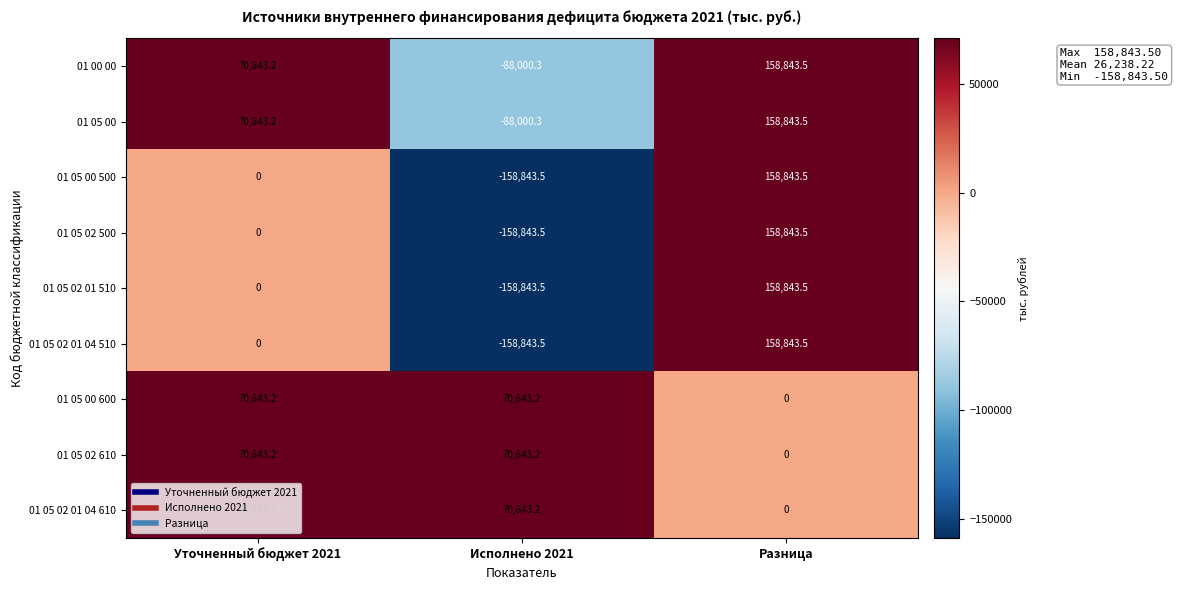

How many data points in 01 05 00 are above 70843?

2